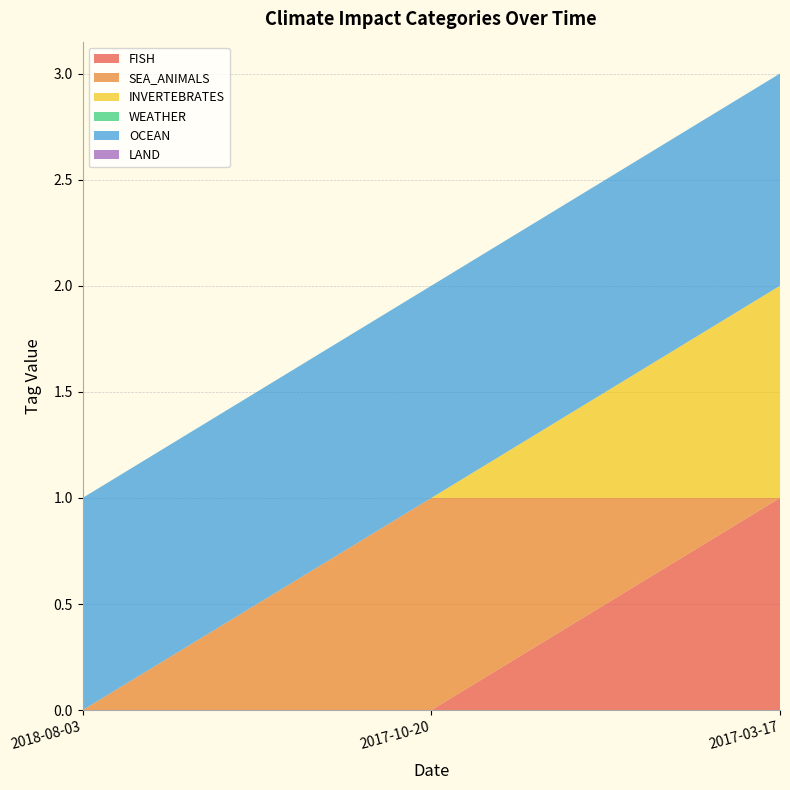

Reading right to left, what are all the values shown in this chart?

FISH: 2017-03-17=1	2017-10-20=0	2018-08-03=0
SEA_ANIMALS: 2017-03-17=0	2017-10-20=1	2018-08-03=0
INVERTEBRATES: 2017-03-17=1	2017-10-20=0	2018-08-03=0
WEATHER: 2017-03-17=0	2017-10-20=0	2018-08-03=0
OCEAN: 2017-03-17=1	2017-10-20=1	2018-08-03=1
LAND: 2017-03-17=0	2017-10-20=0	2018-08-03=0